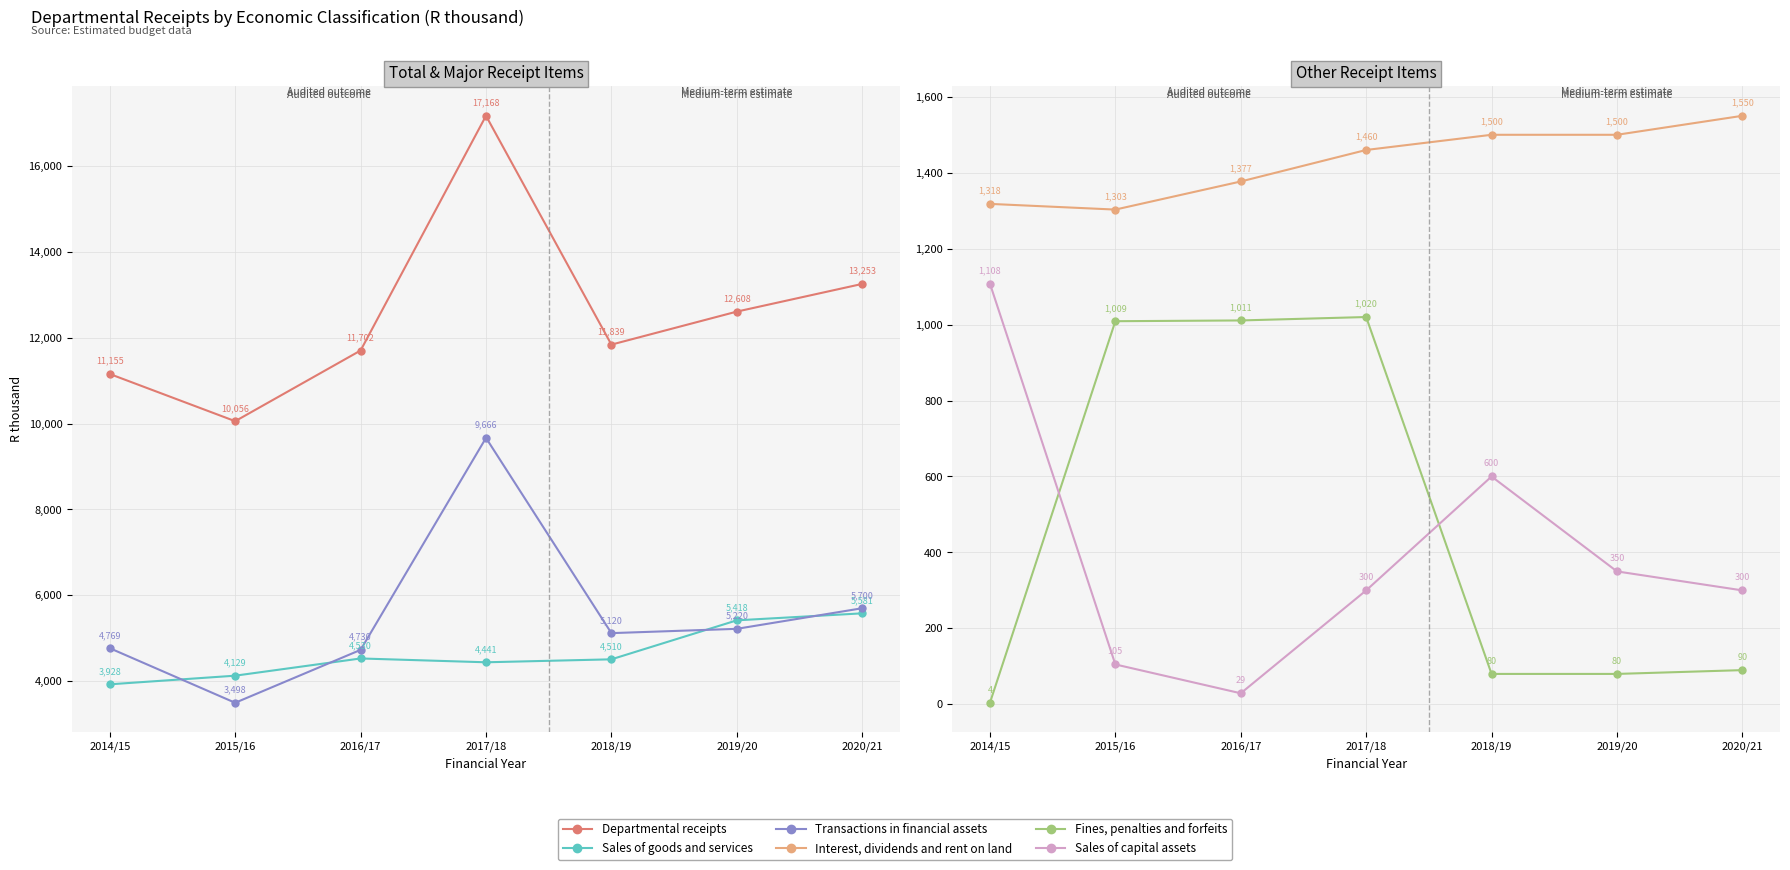

True or false: Departmental receipts and Fines, penalties and forfeits cross at least once.

False